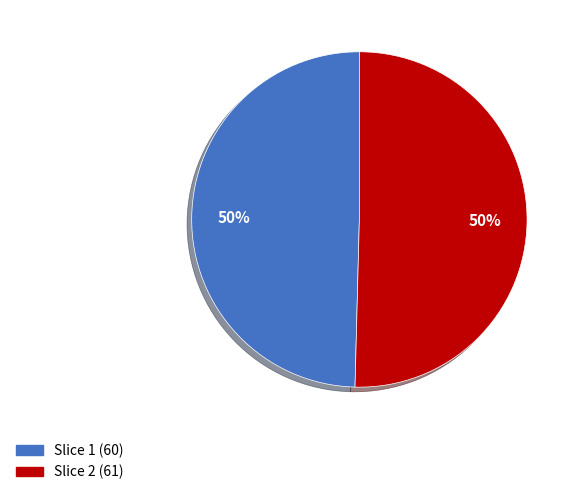

What is the ratio of the value at Slice 1 (60) to the value at Slice 2 (61)?

1.0